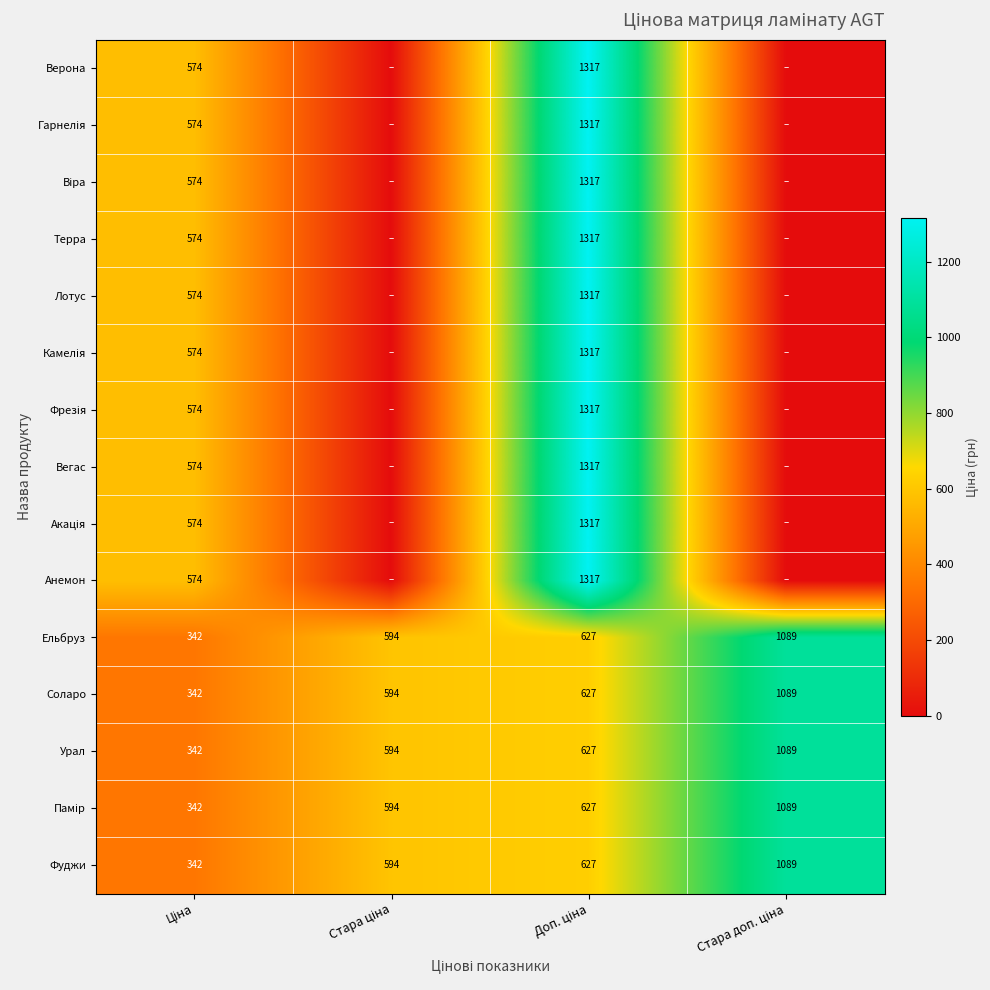

What is the average value of the Соларо series?

663